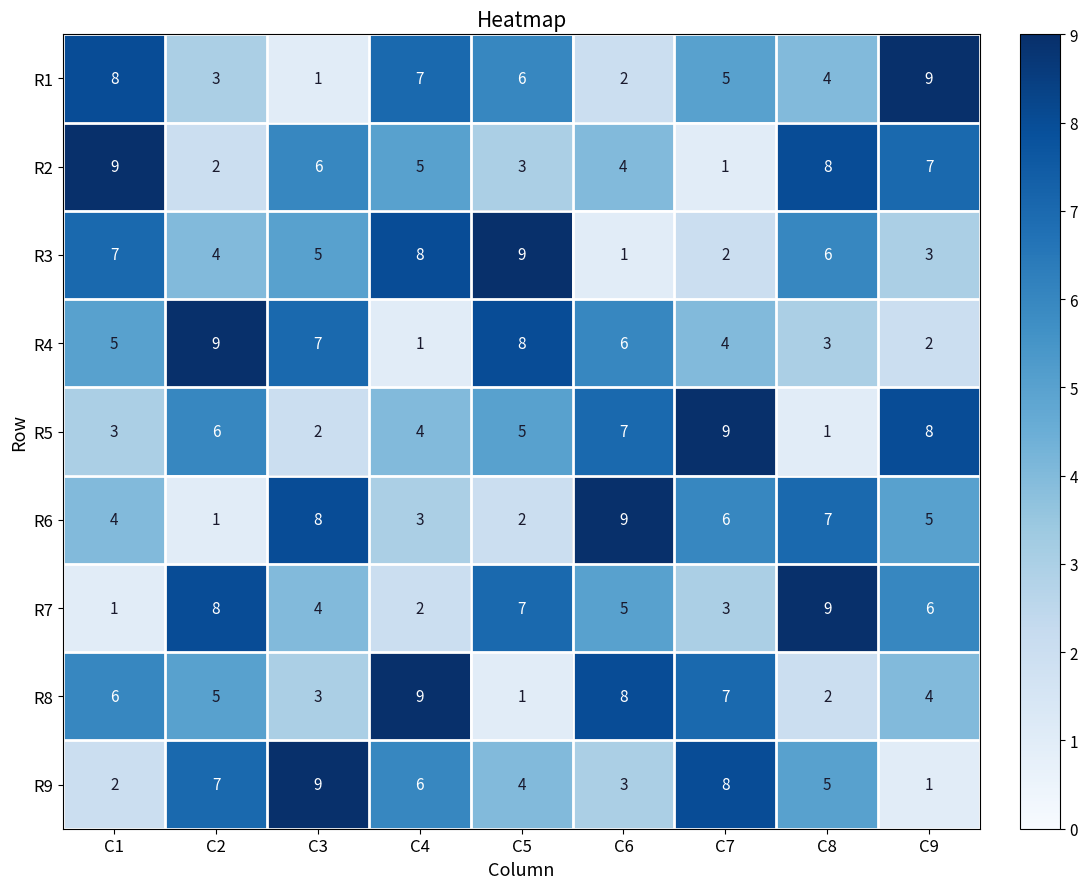

What is the spread (max minus min) of values at C9?

8